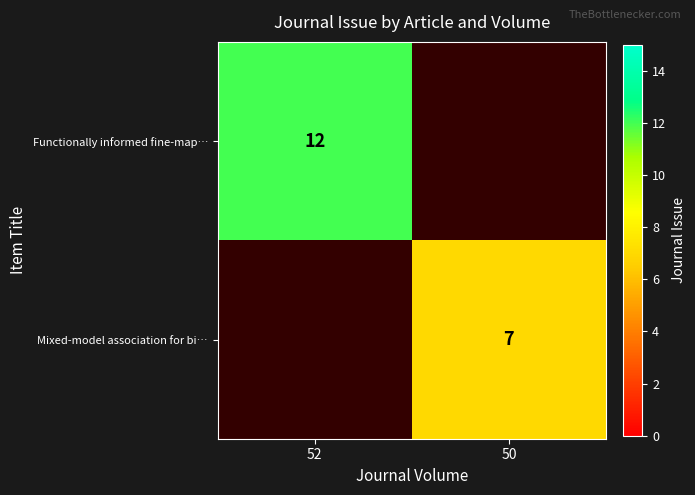

Is it true that Mixed-model association for bi… equals 7 at 50?

True